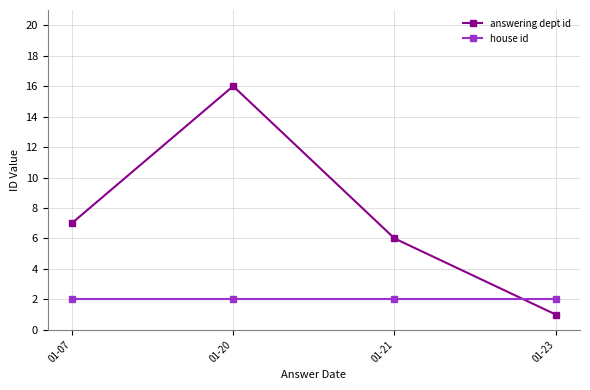

What is the difference between the second highest and minimum values in the answering dept id series?

6